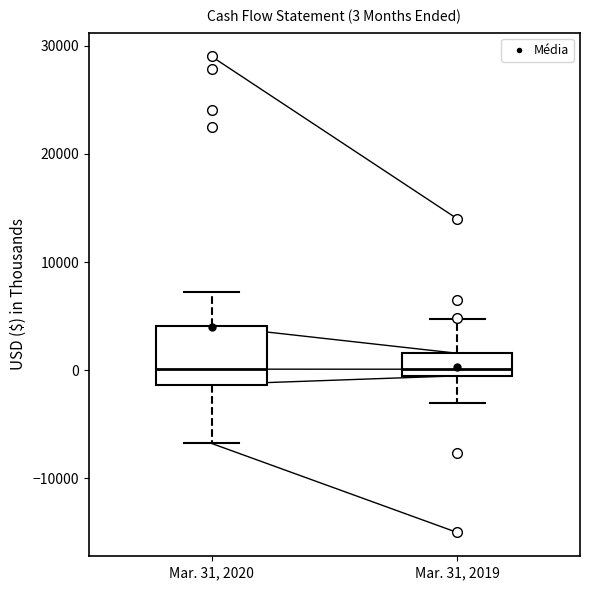

Which box is the tallest, from its lower edge to its upper edge?

Mar. 31, 2020